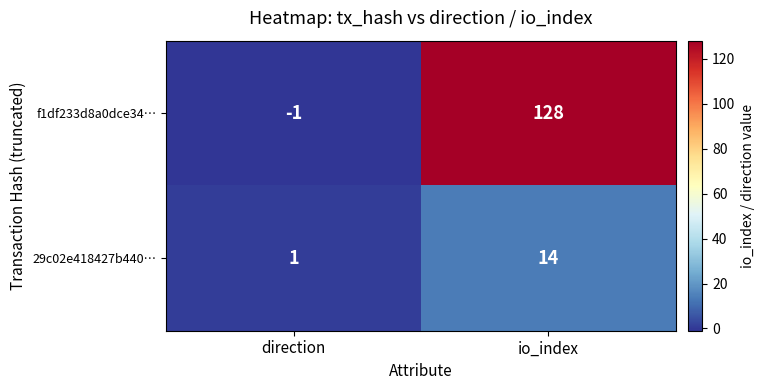

At io_index, list the series in order from largest to smallest.

f1df233d8a0dce34…, 29c02e418427b440…